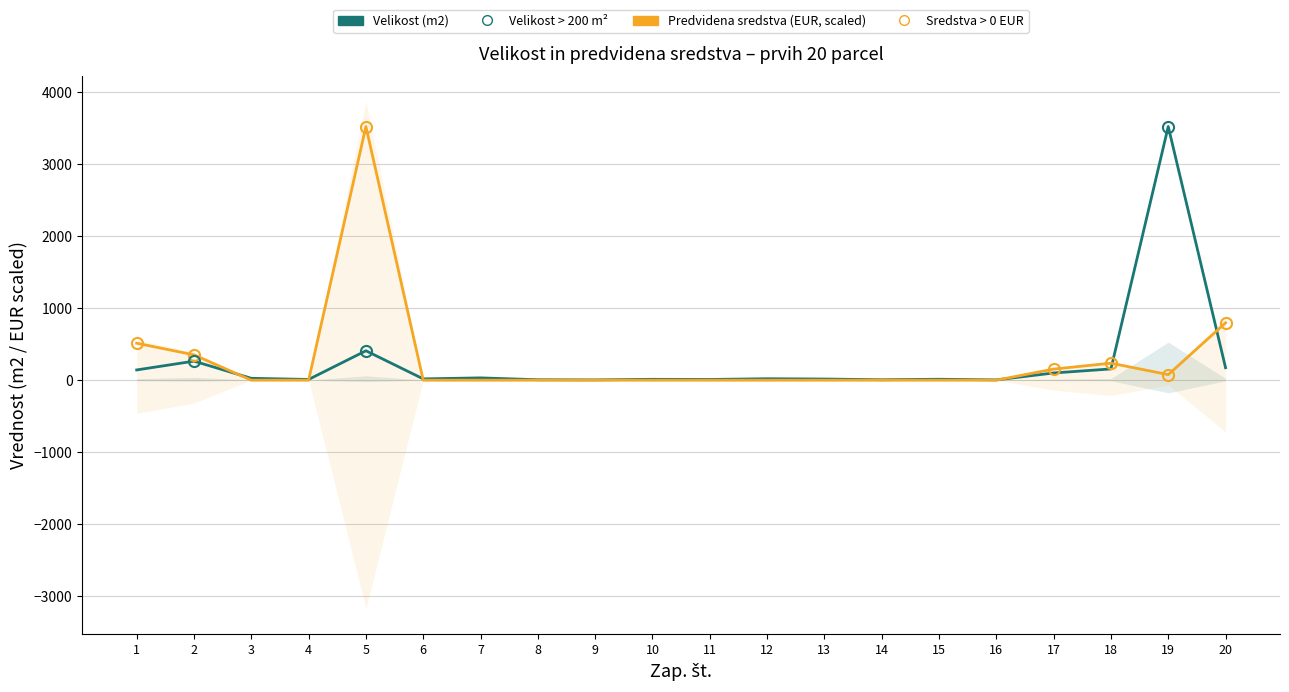

The Predvidena sredstva (EUR, scaled) series shows 0.0 at 12. True or false?

True